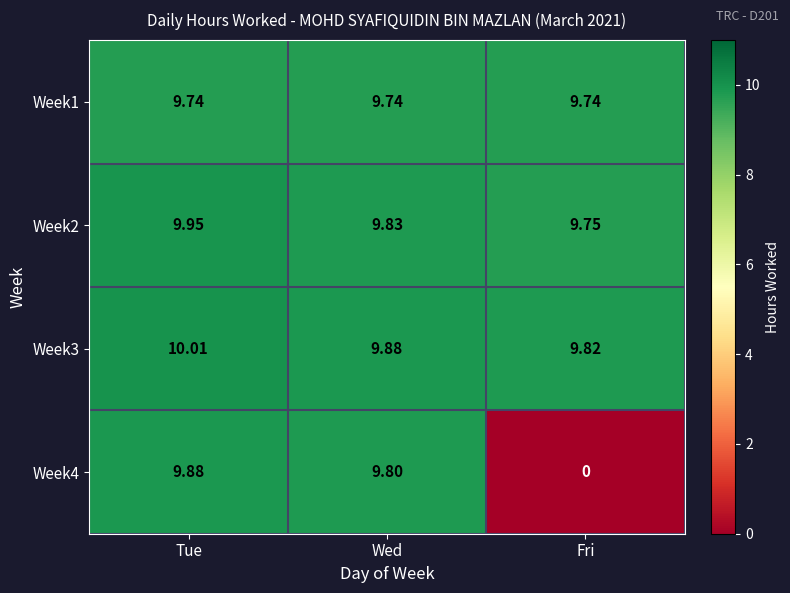

Where is Week3 nearest to the value 9?

Fri